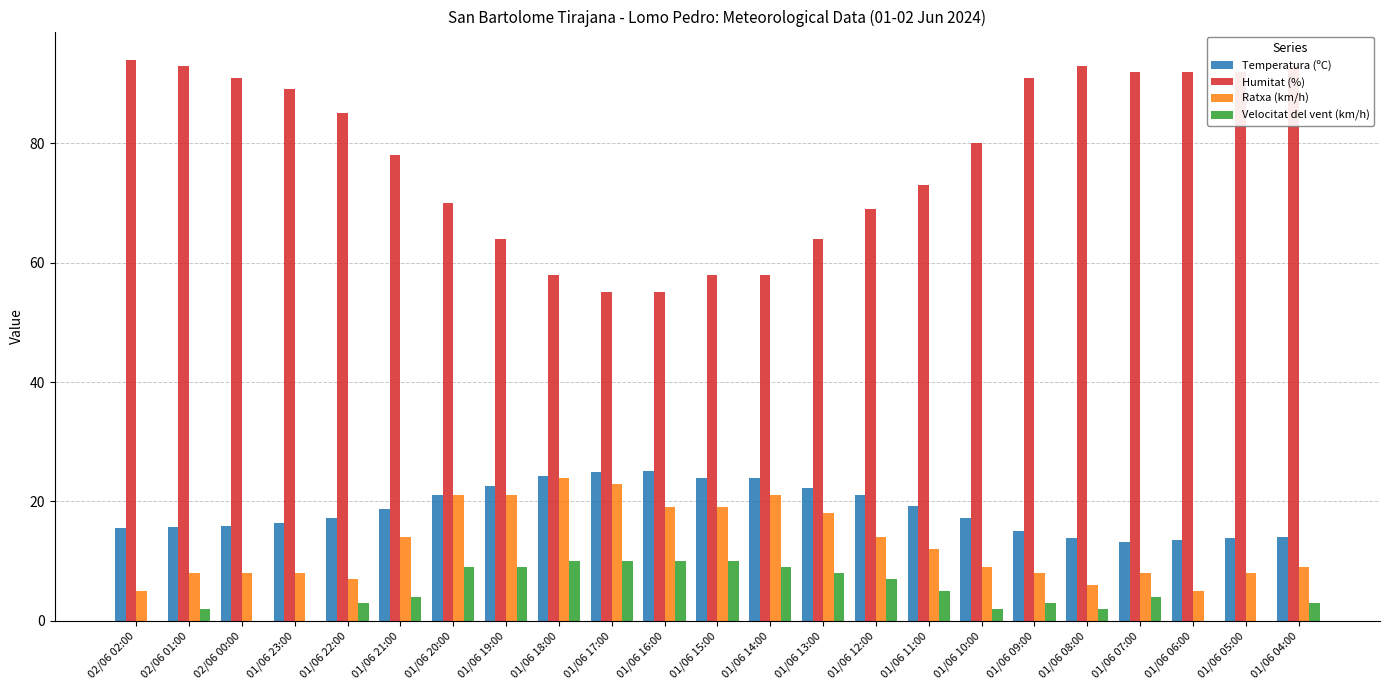

What is the maximum value shown in the chart?

94.0